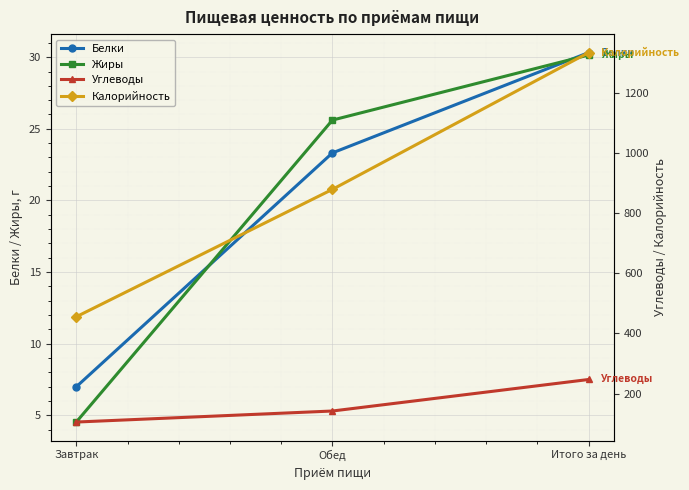

Rank the categories by Жиры value from highest to lowest.

Итого за день, Обед, Завтрак